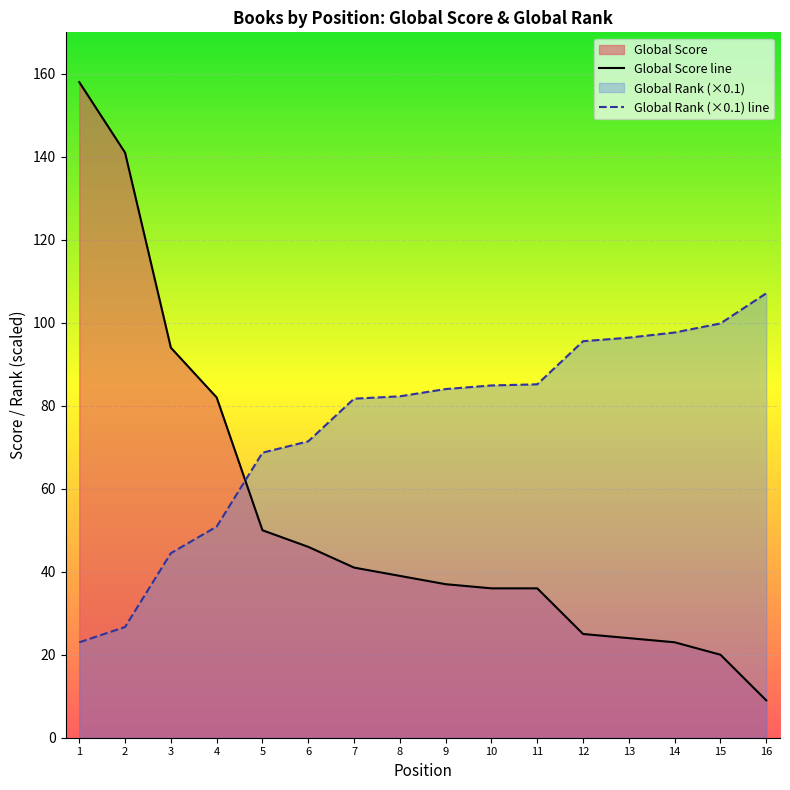

Reading right to left, extract all data points from this chart.

Global Score: 9.0	20.0	23.0	24.0	25.0	36.0	36.0	37.0	39.0	41.0	46.0	50.0	82.0	94.0	141.0	158.0
Global Rank (scaled): 107.1	99.8	97.7	96.4	95.6	85.2	84.9	84.0	82.3	81.7	71.4	68.7	50.9	44.5	26.7	23.0